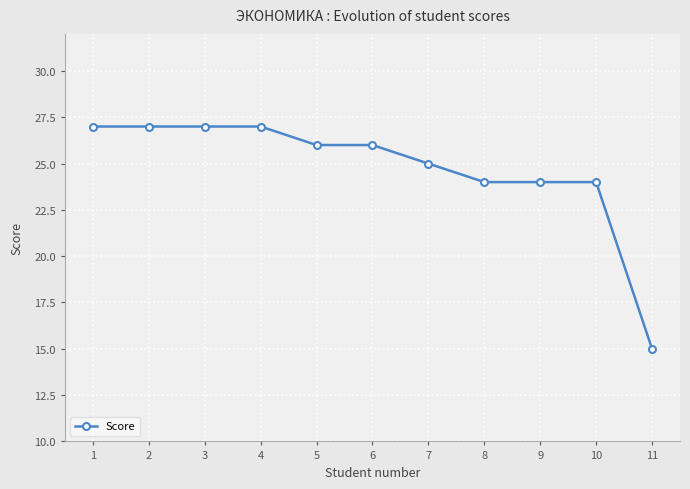

Reading right to left, what are all the values shown in this chart?

11=15	10=24	9=24	8=24	7=25	6=26	5=26	4=27	3=27	2=27	1=27